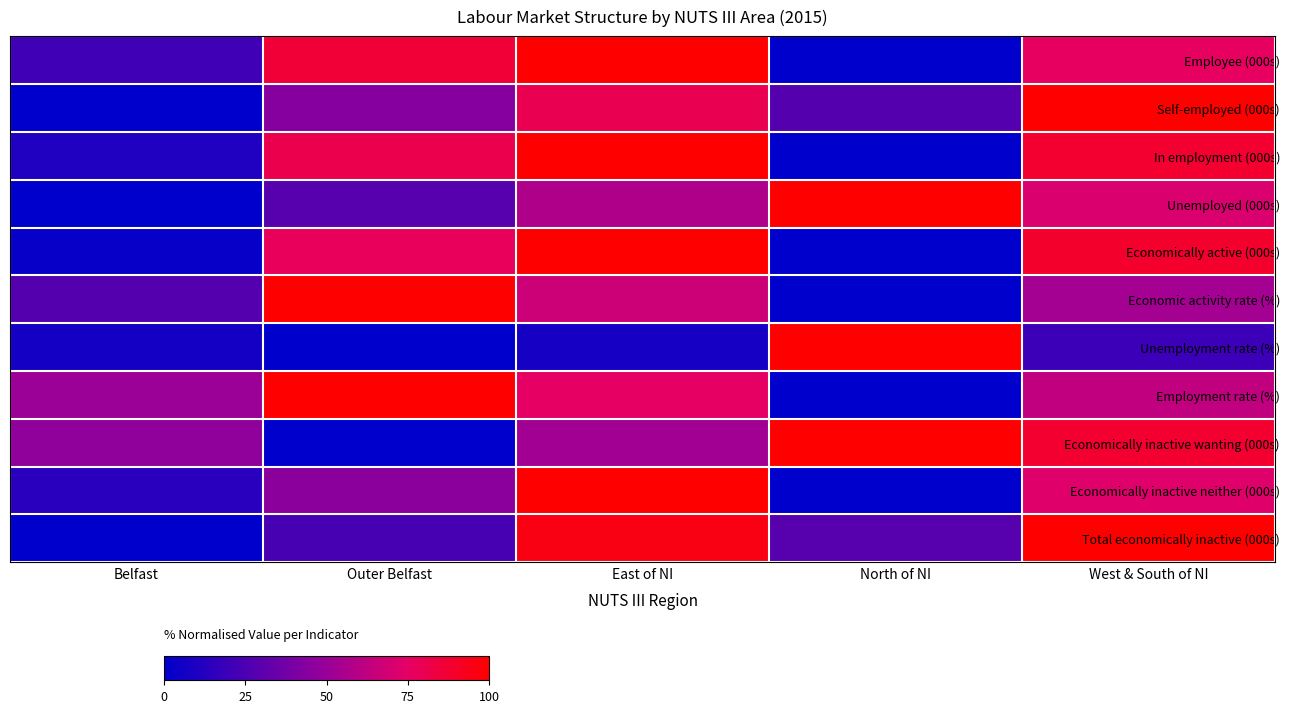

Which has a higher value, North of NI or East of NI?

East of NI